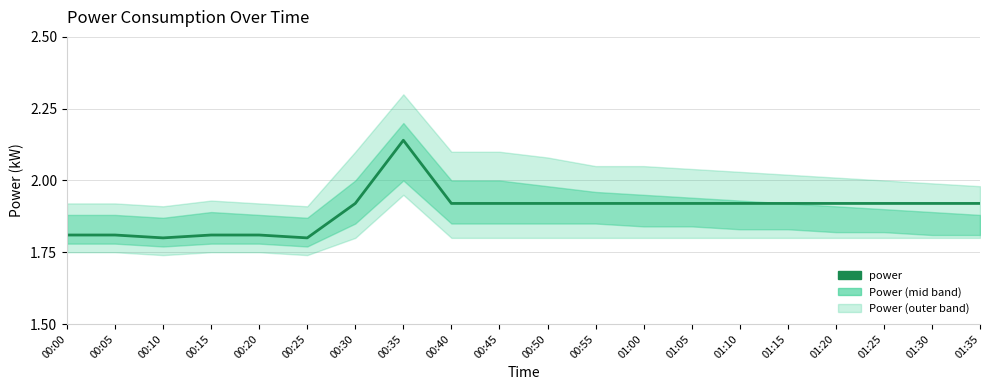

Is it true that the value at 00:40 is 3.1?

False